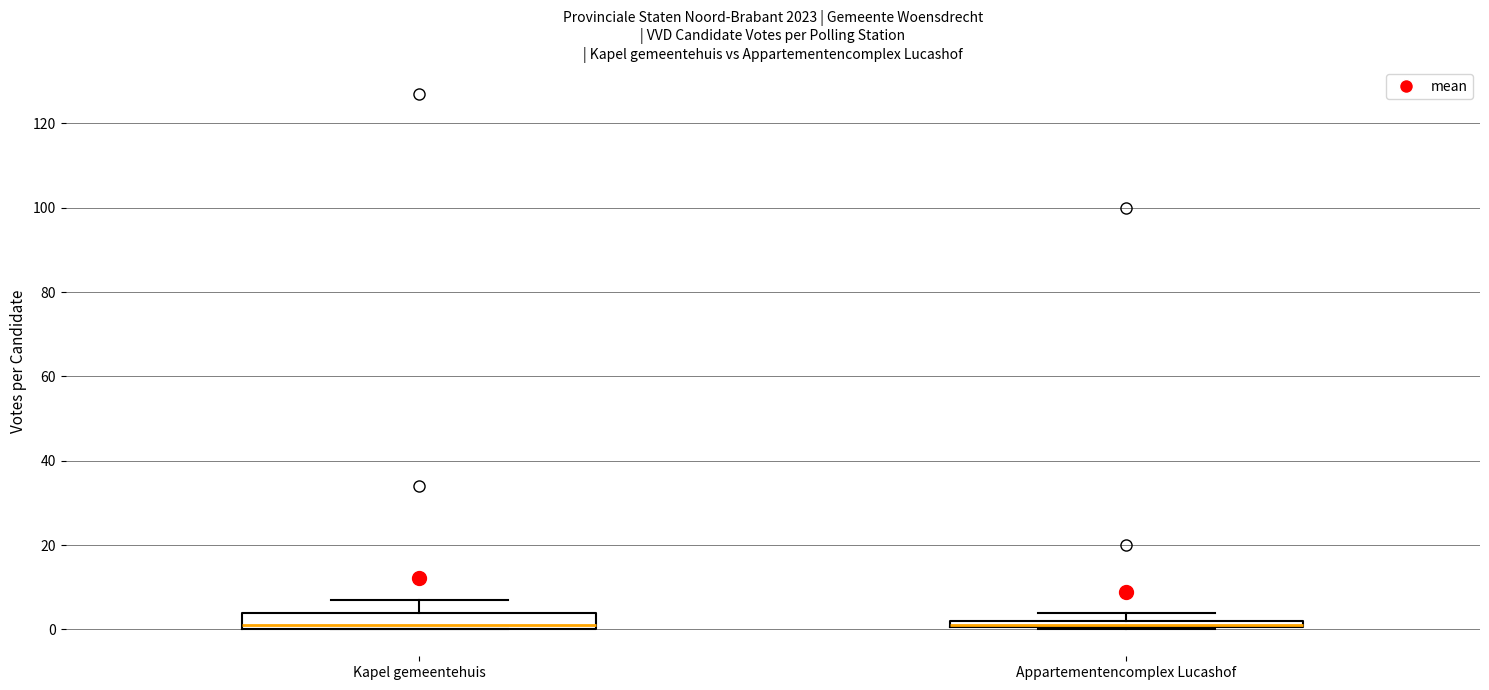

Where is the lower edge of the box for Appartementencomplex Lucashof on the y-axis? The values are not printed on the chart, so give them approximately, as read against the axis.

0